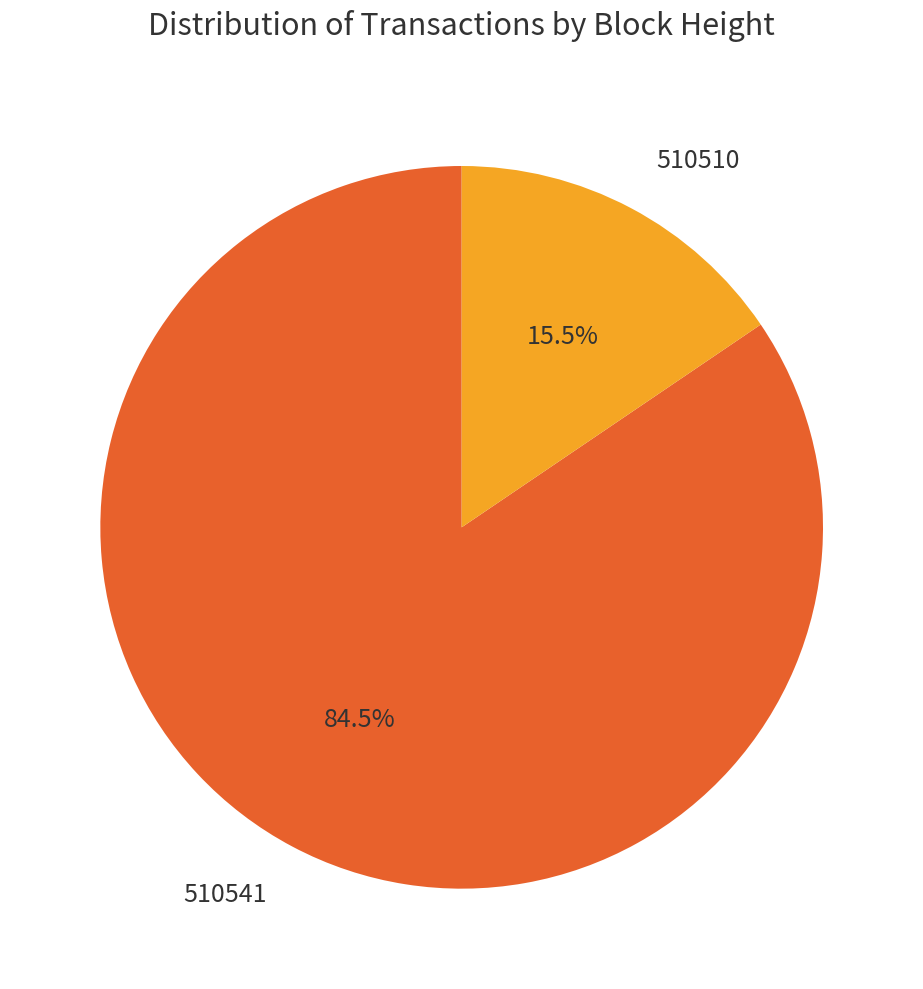

What is the majority slice?

510541